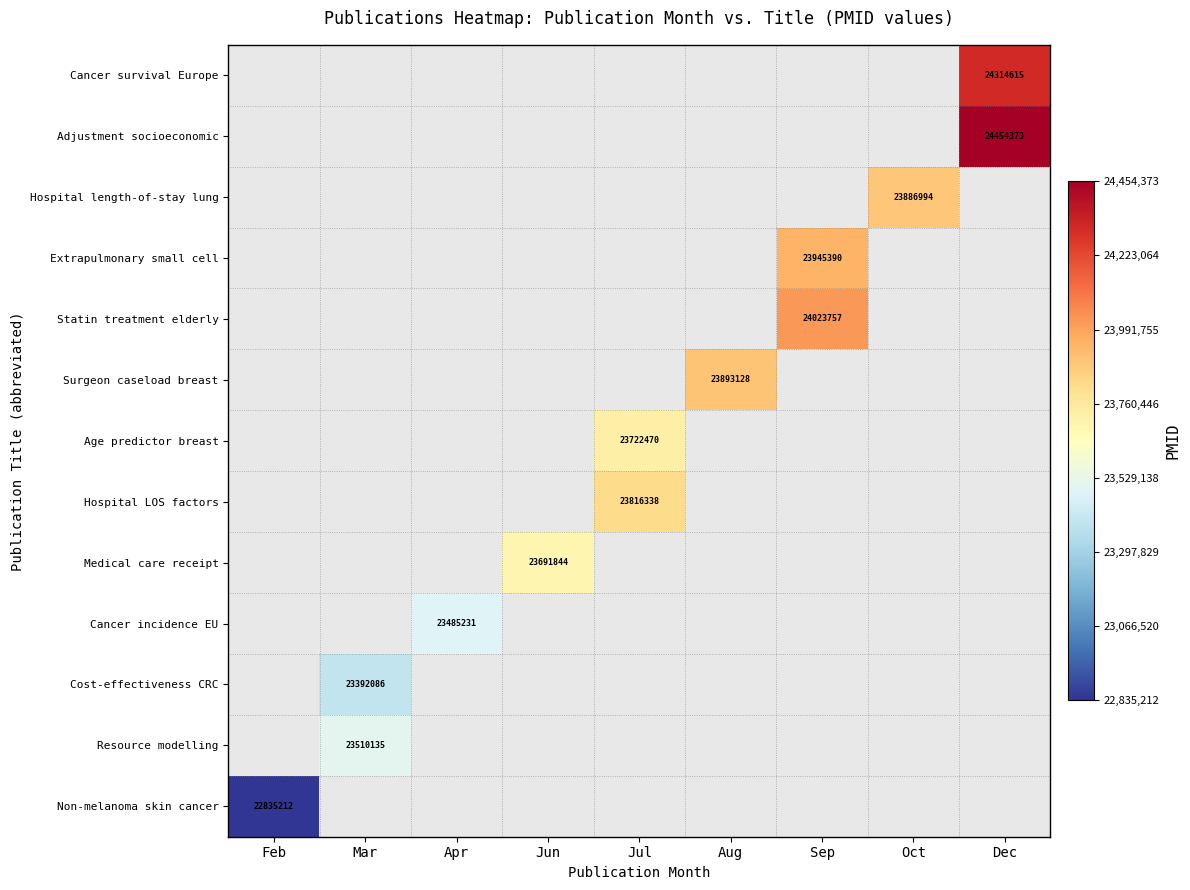

The Surgeon caseload breast series shows 23893128 at Aug. True or false?

True